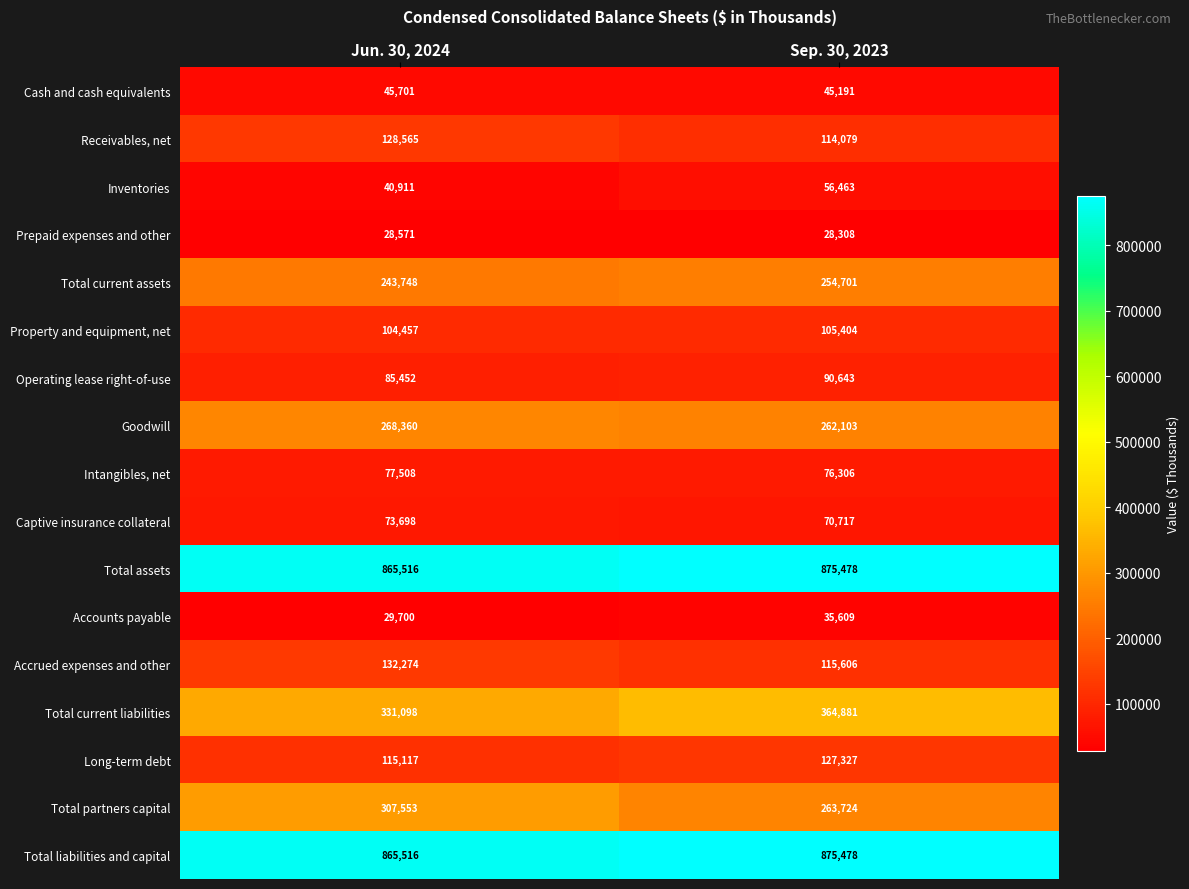

Read the Accounts payable value at Jun. 30, 2024, to the nearest 100.

29700